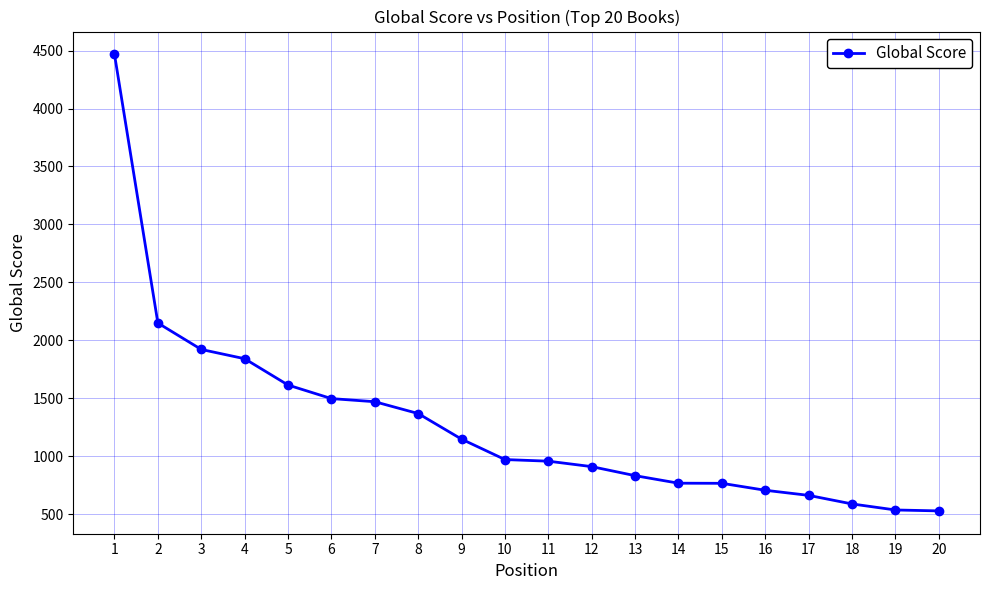

What is the change in value from 4 to 11?

-884